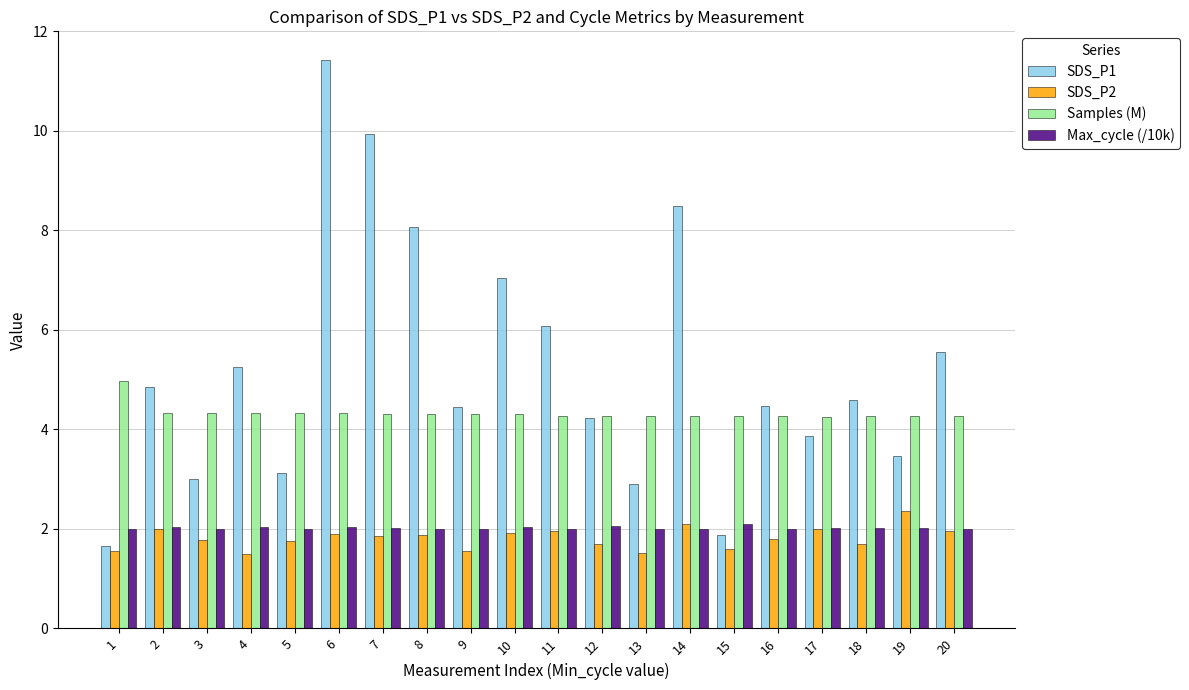

What is the value of the SDS_P2 bar at the 7th from the left?

1.9